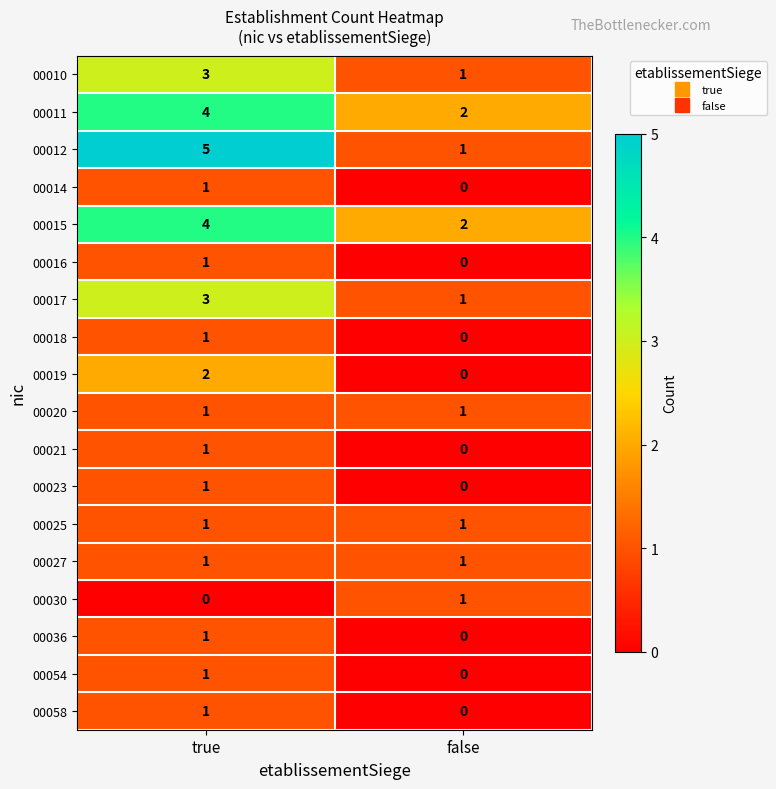

At which category is the sum across all series the highest?

true